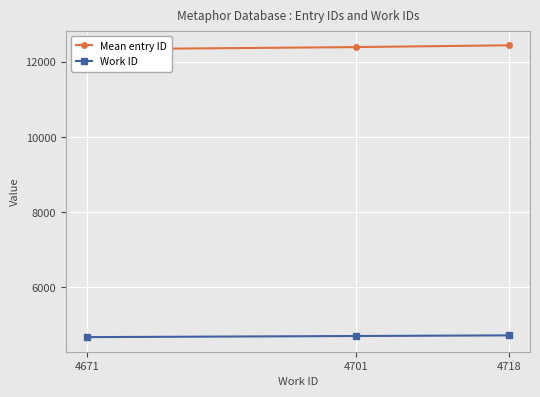

What is the difference between the Mean entry ID values at 4718 and 4701?

47.4